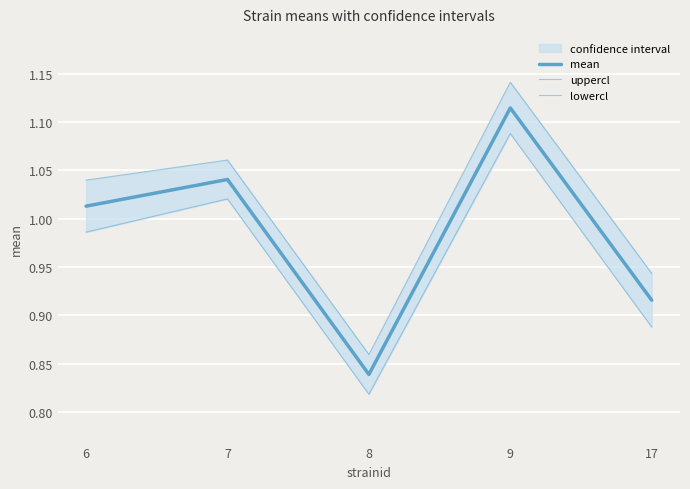

What is the approximate value of lowercl at 7?

1.0